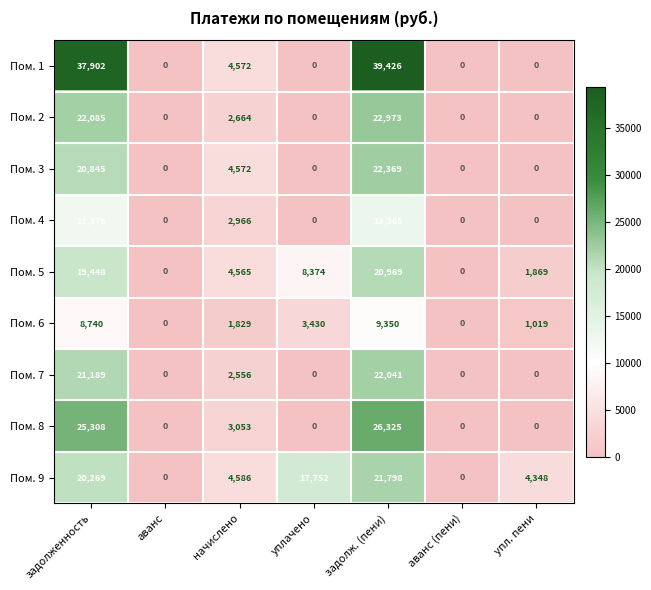

Between аванс and уплачено, which series saw the biggest shift?

Пом. 9